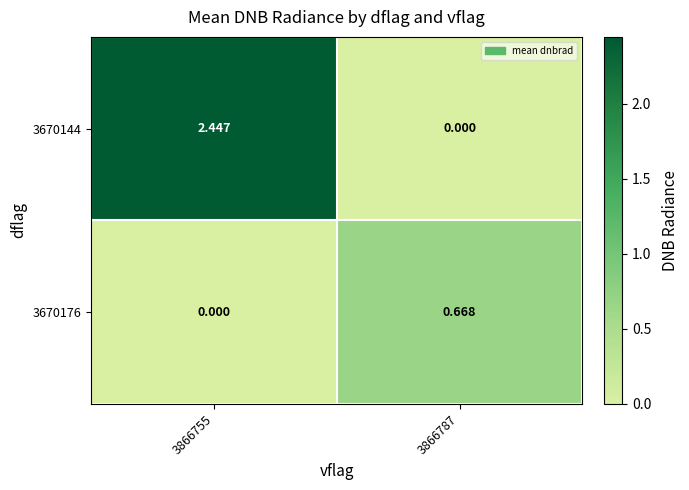

Rank the series by their maximum value, from highest to lowest.

3670144, 3670176